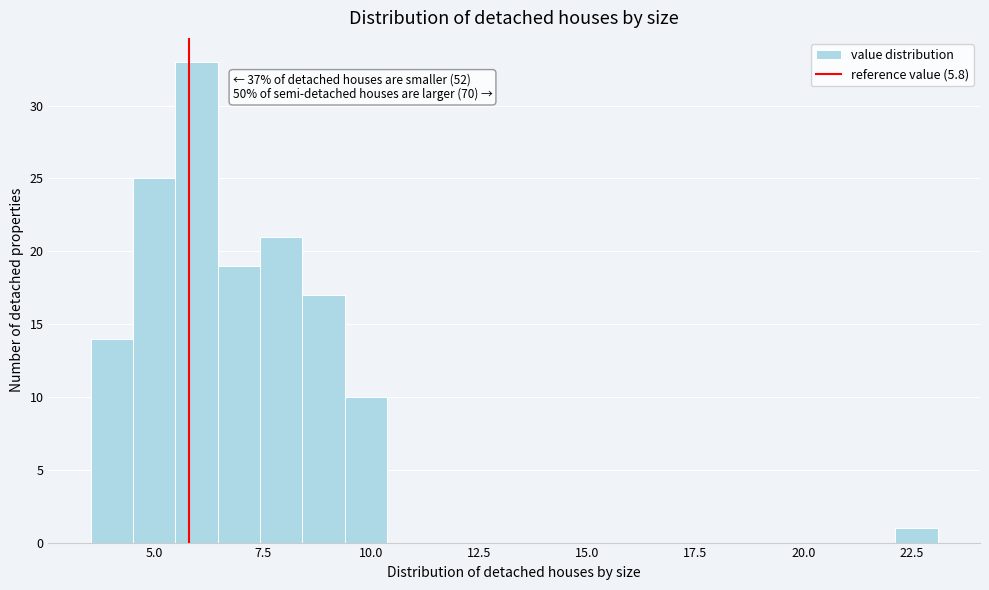

Read against the x-axis, roughly where is the centre of the tallest bar?

6.0